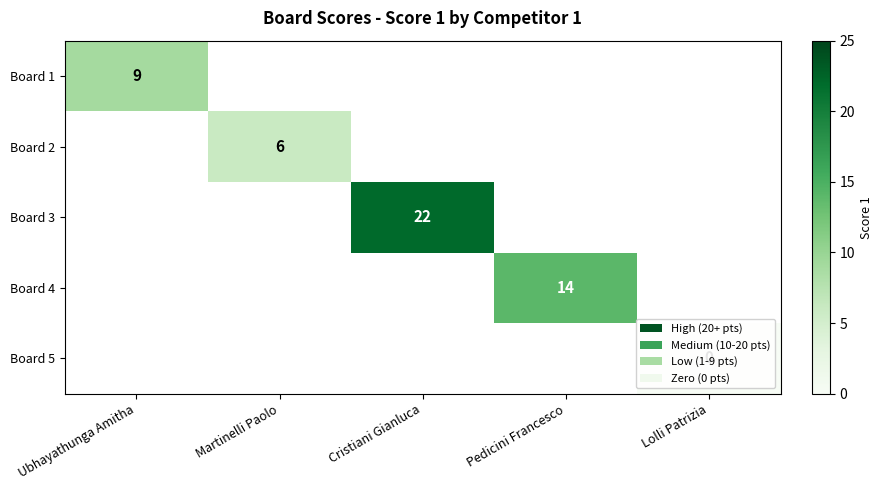

True or false: Board 2 has a value of 6 at Martinelli Paolo.

True